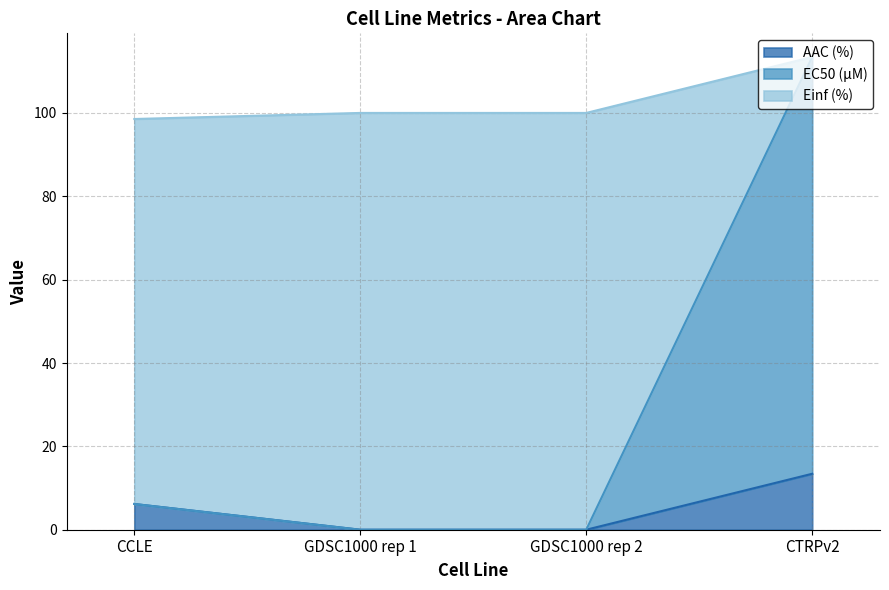

The value of AAC (%) at GDSC1000 rep 1 is 0.0. True or false?

True